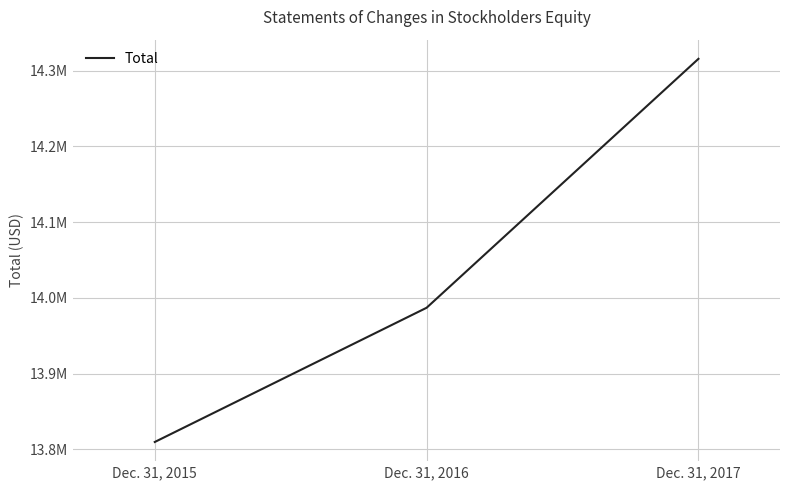

Which label corresponds to the smallest value in the chart?

Dec. 31, 2015